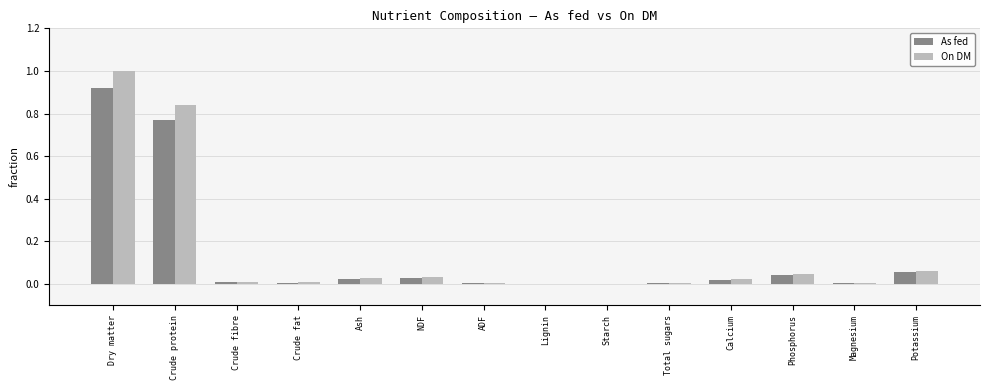

At which label does As fed reach its peak?

Dry matter